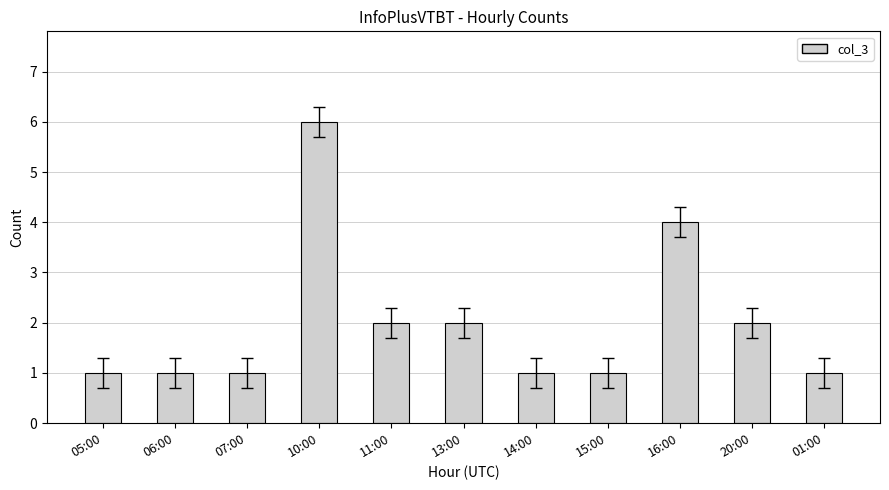

Is it true that the value at 06:00 is 1?

True